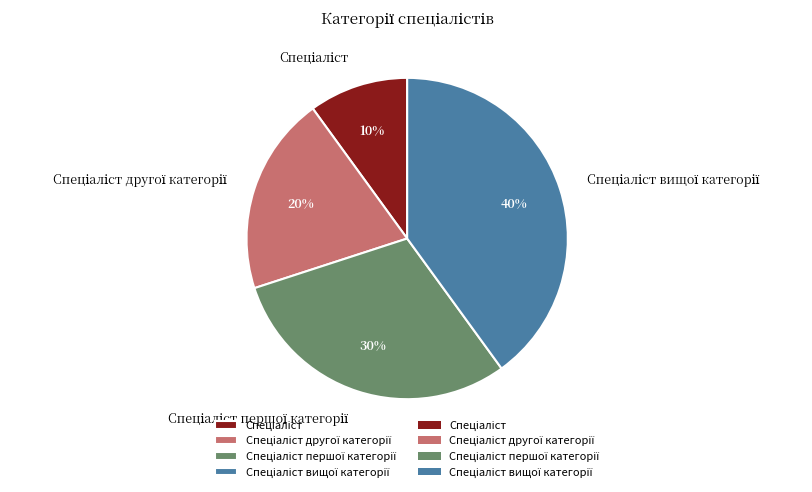

Is there a majority slice in this chart?

No